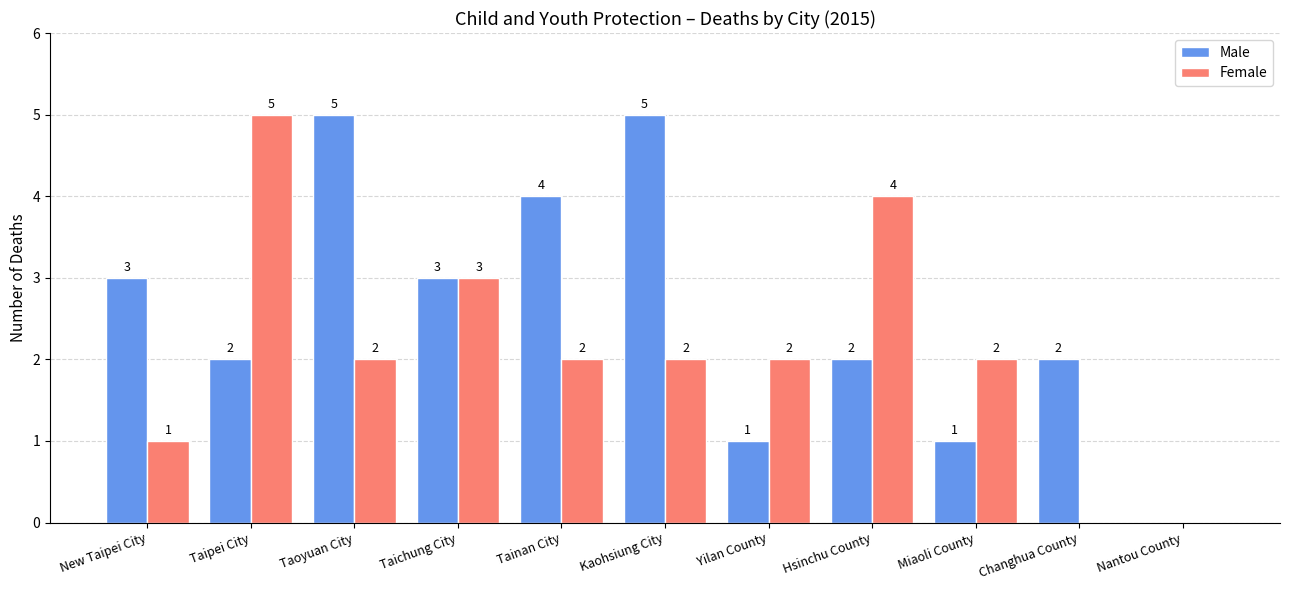

How many values in Male are above zero?

10